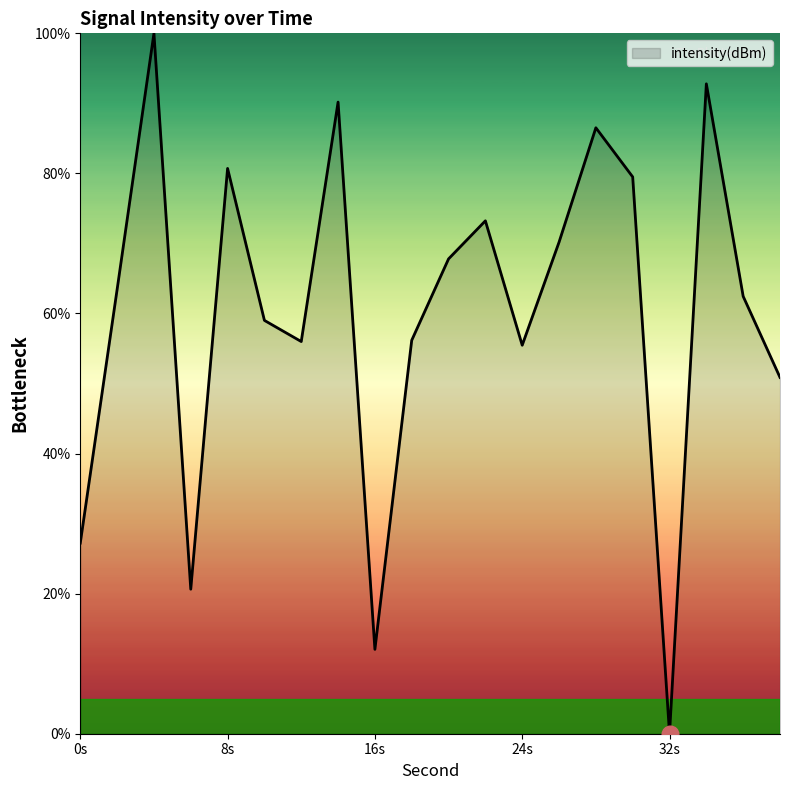

What is the greatest value displayed?

100.0